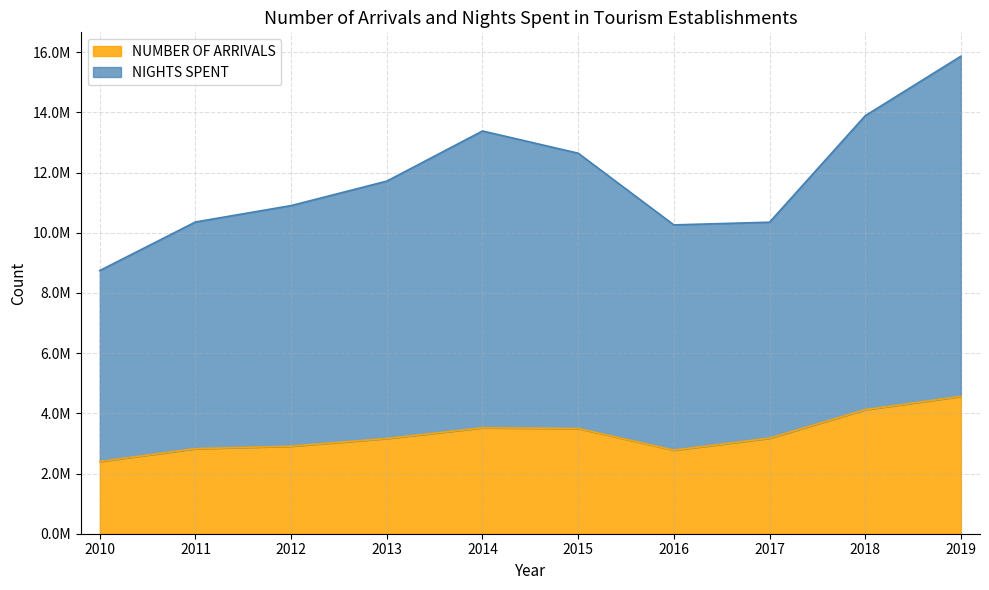

Does the chart have visible grid lines?

Yes